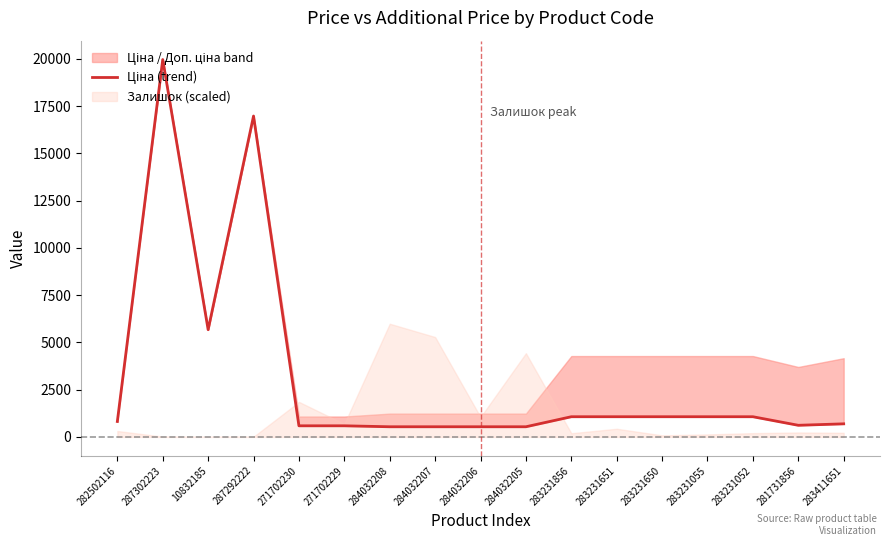

What is the label of the 1st point from the right?

283411651